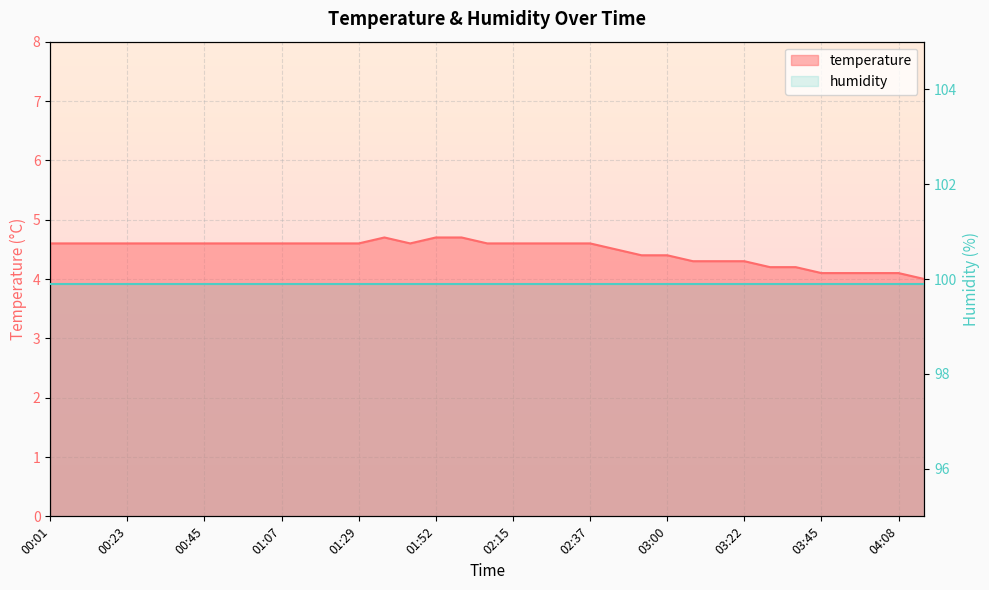

How many points are lower than both their immediate neighbors (excluding endpoints)?

1